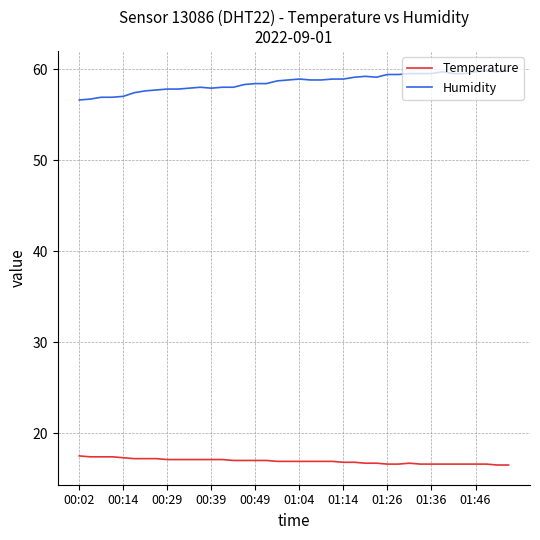

True or false: Temperature and Humidity cross at least once.

False